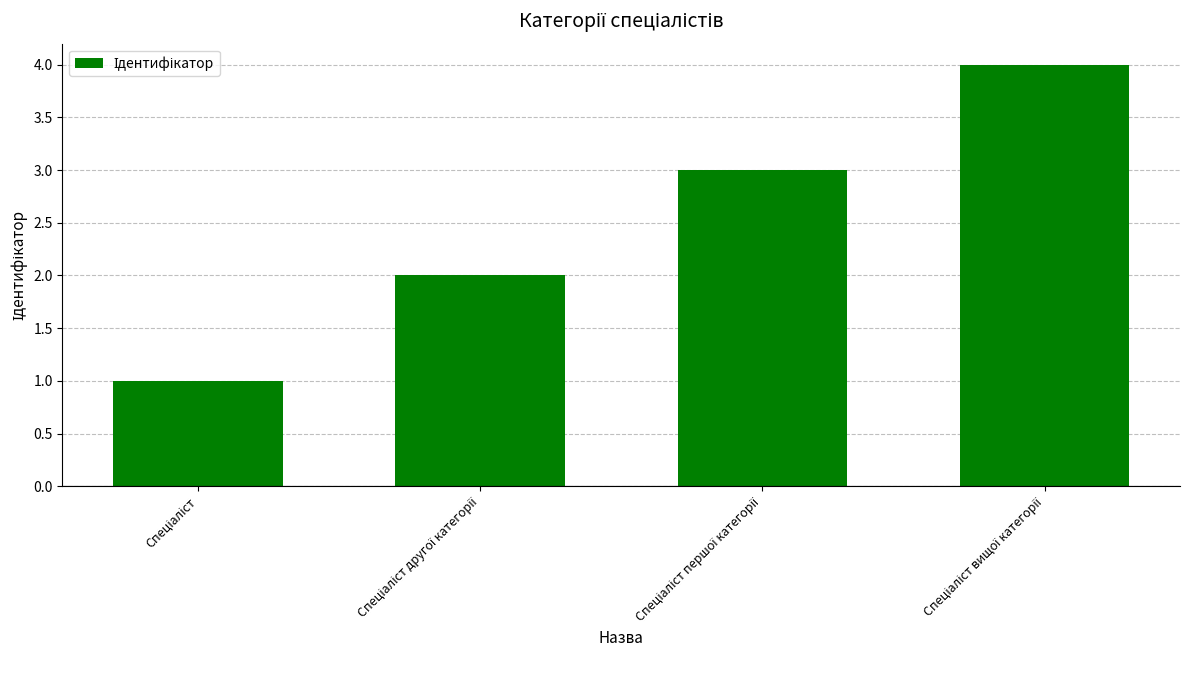

How many bars are there in total?

4